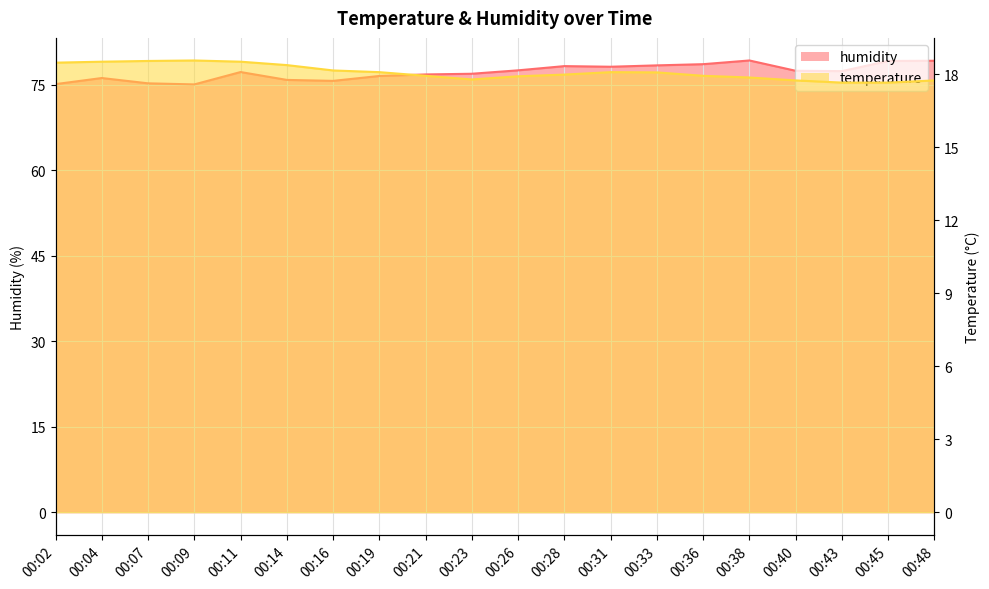

Rank the series at 00:07 from lowest to highest value.

temperature, humidity